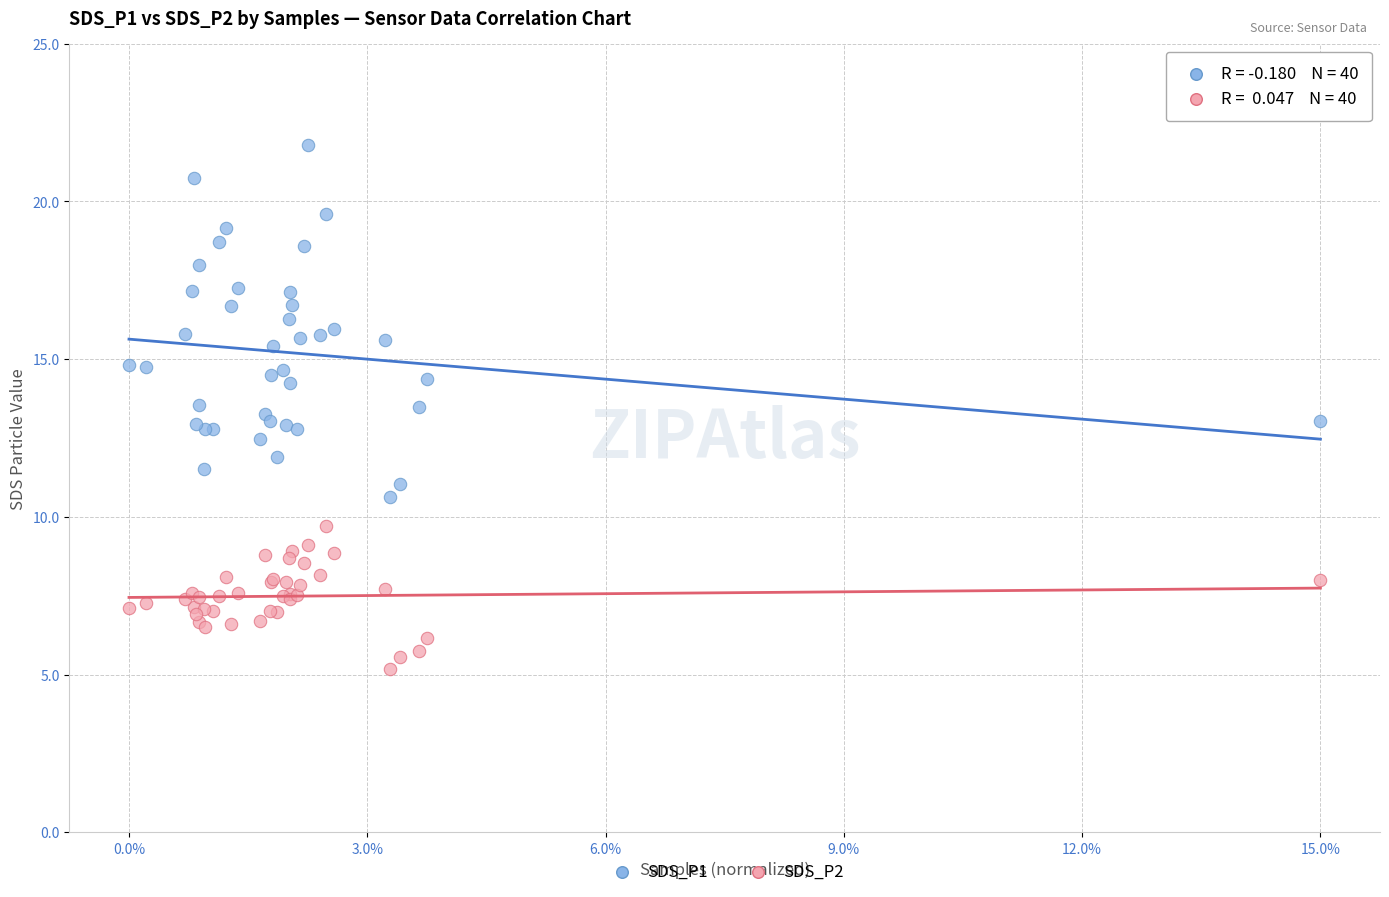

Which series reaches the maximum Y coordinate?

SDS_P1